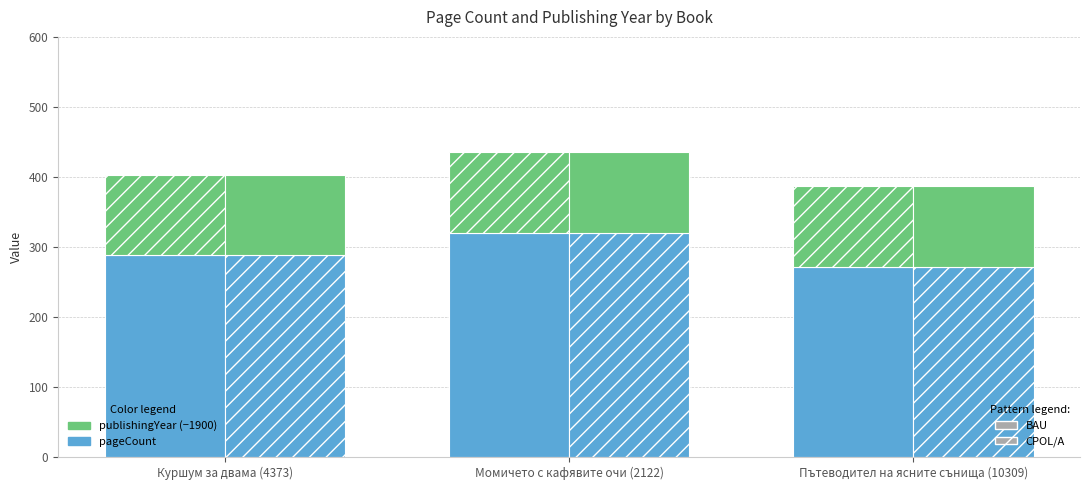

Which series has the largest total across all categories?

pageCount